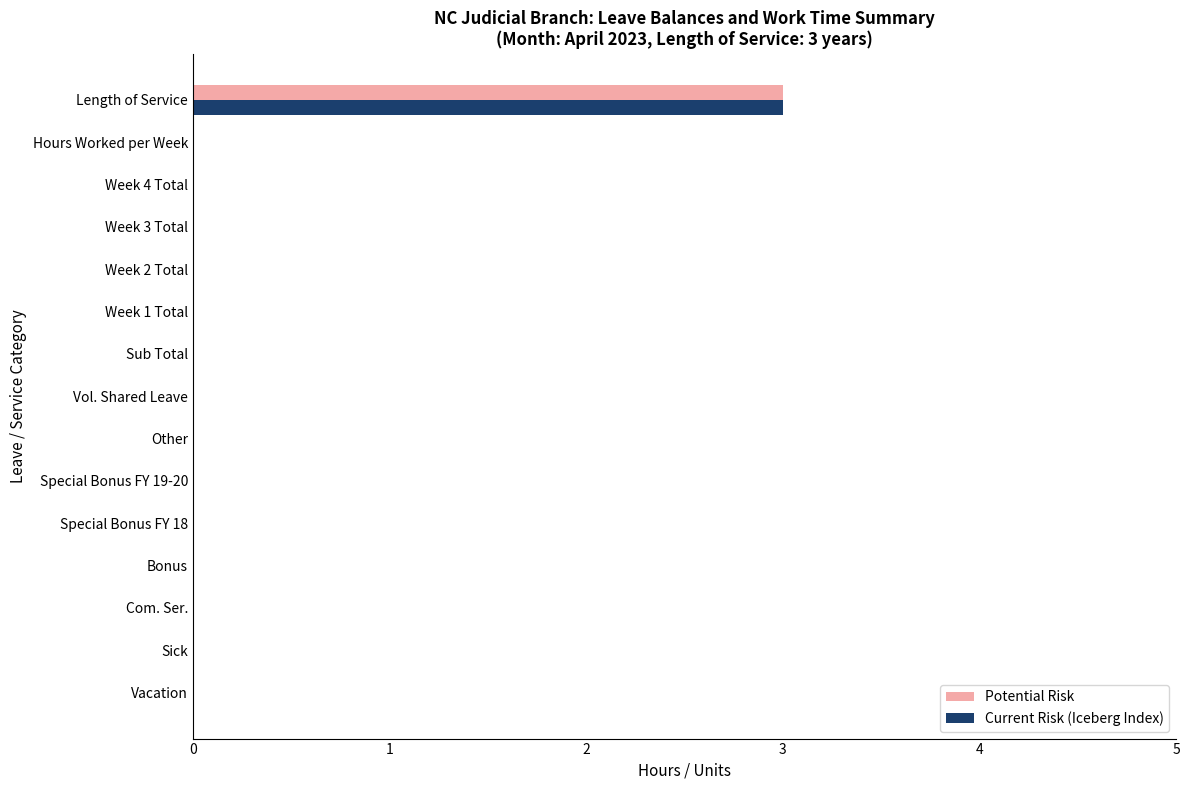

What is the sum of all Potential Risk values?

3